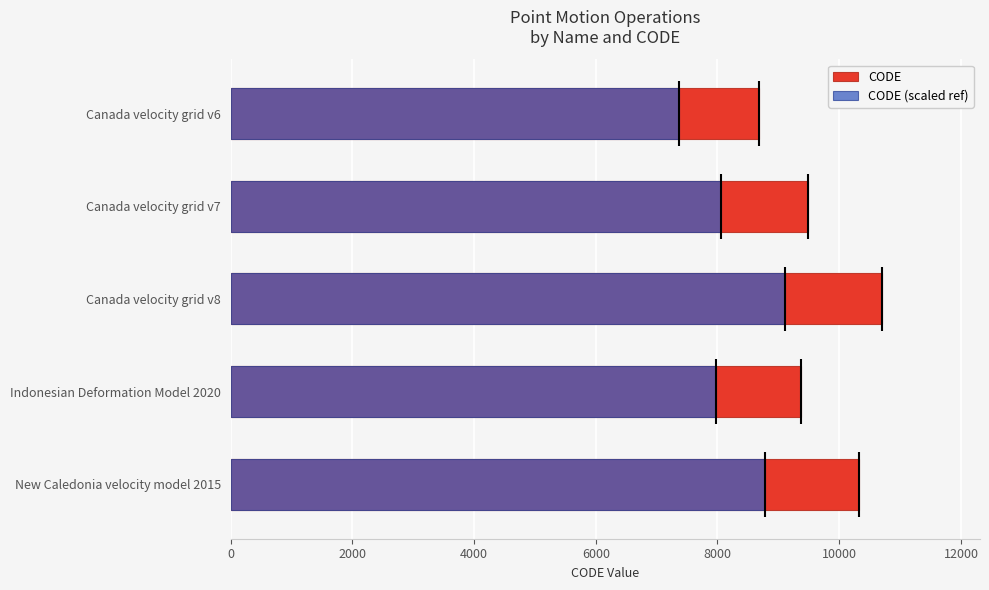

Which has a higher value, Canada velocity grid v6 or Canada velocity grid v7?

Canada velocity grid v7